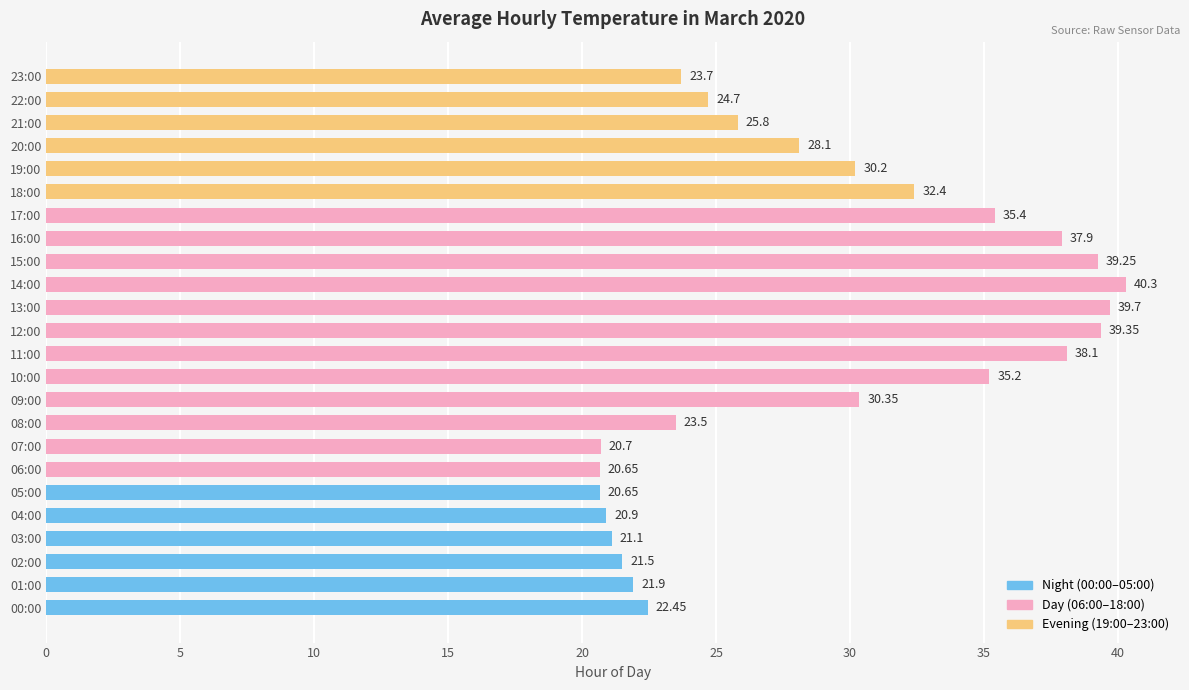

Approximately how many times larger is the value at 19:00 compared to 16:00?

0.8